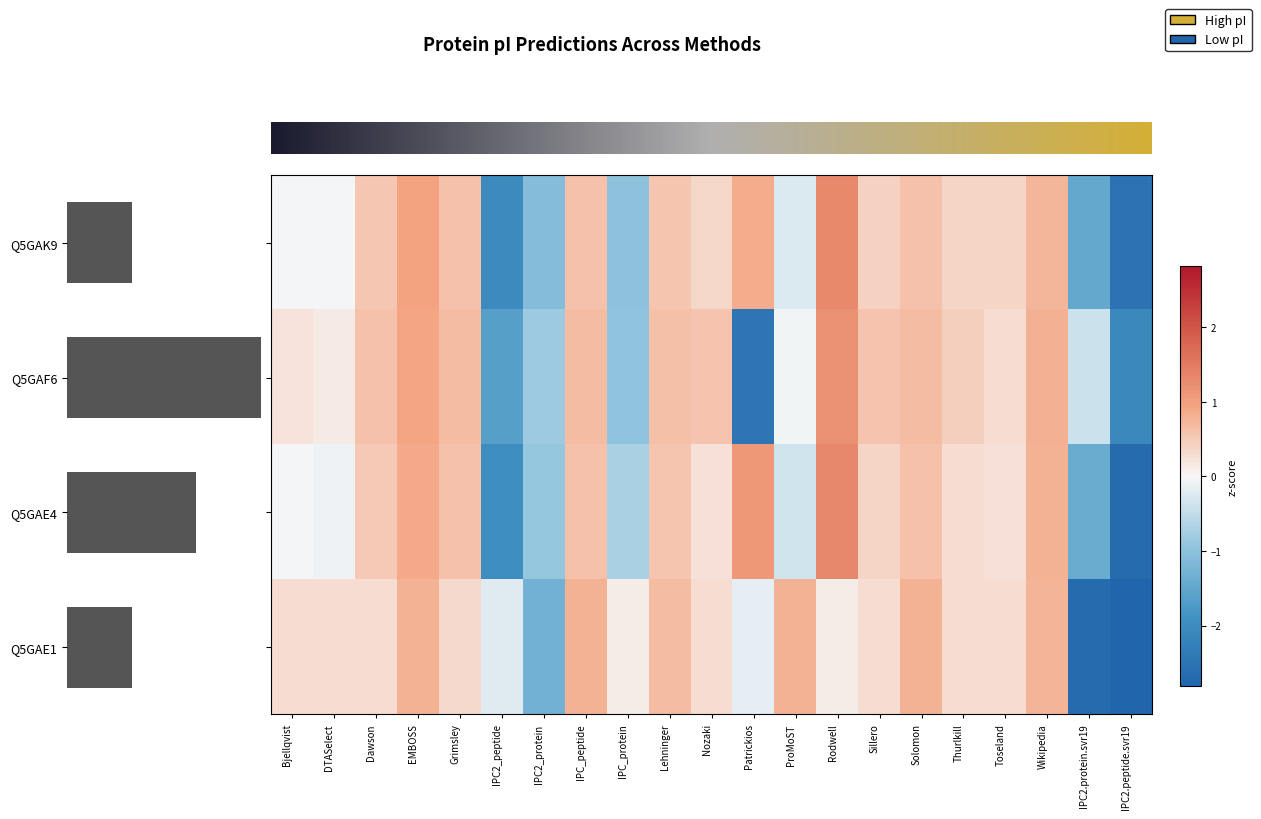

At which category is the sum across all series the highest?

Rodwell